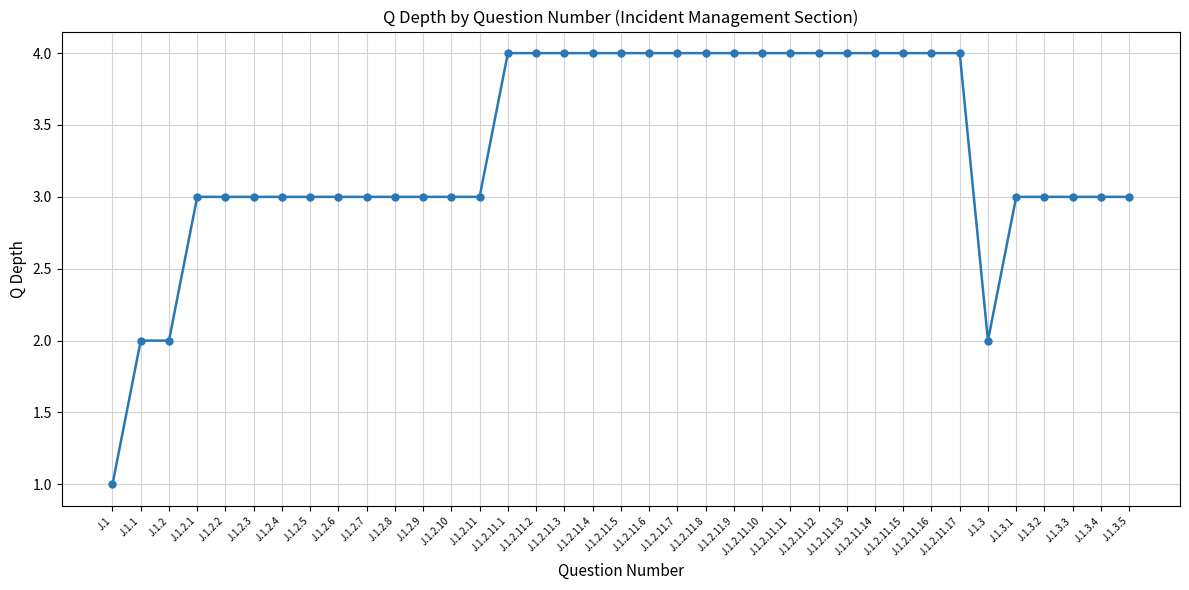

Reading right to left, list all the values displayed in this chart.

J.1.3.5=3	J.1.3.4=3	J.1.3.3=3	J.1.3.2=3	J.1.3.1=3	J.1.3=2	J.1.2.11.17=4	J.1.2.11.16=4	J.1.2.11.15=4	J.1.2.11.14=4	J.1.2.11.13=4	J.1.2.11.12=4	J.1.2.11.11=4	J.1.2.11.10=4	J.1.2.11.9=4	J.1.2.11.8=4	J.1.2.11.7=4	J.1.2.11.6=4	J.1.2.11.5=4	J.1.2.11.4=4	J.1.2.11.3=4	J.1.2.11.2=4	J.1.2.11.1=4	J.1.2.11=3	J.1.2.10=3	J.1.2.9=3	J.1.2.8=3	J.1.2.7=3	J.1.2.6=3	J.1.2.5=3	J.1.2.4=3	J.1.2.3=3	J.1.2.2=3	J.1.2.1=3	J.1.2=2	J.1.1=2	J.1=1